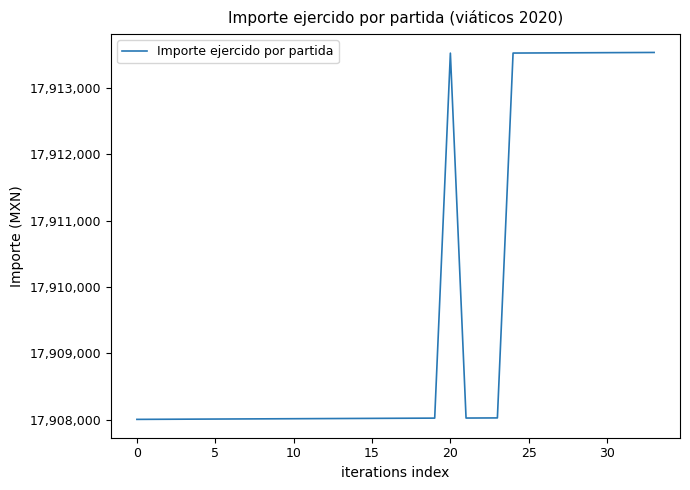

What is the maximum value shown in the chart?

17913534